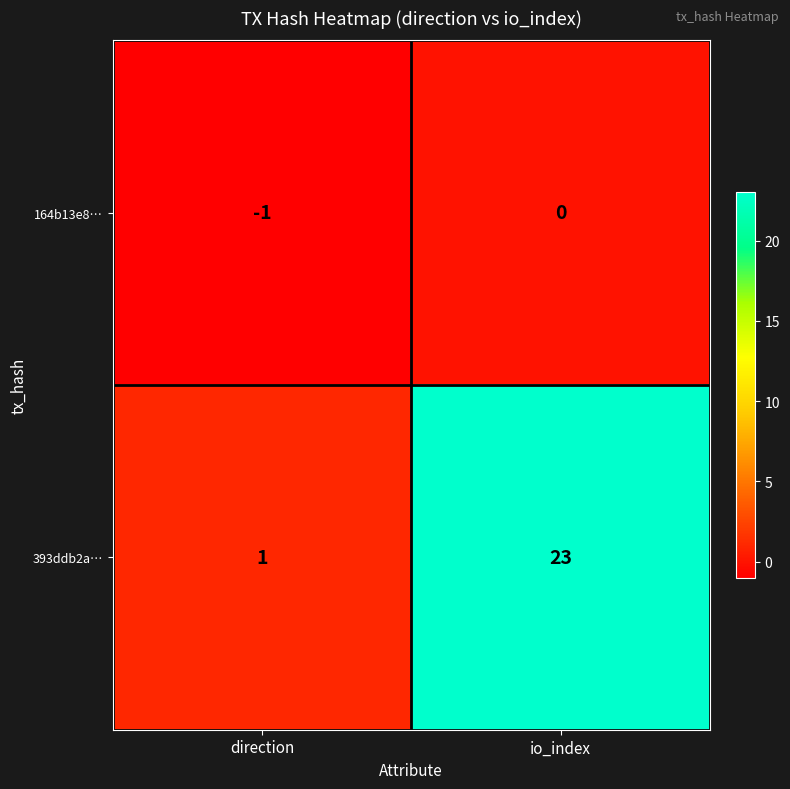

What is the difference between the maximum and minimum values in the 393ddb2a… series?

22